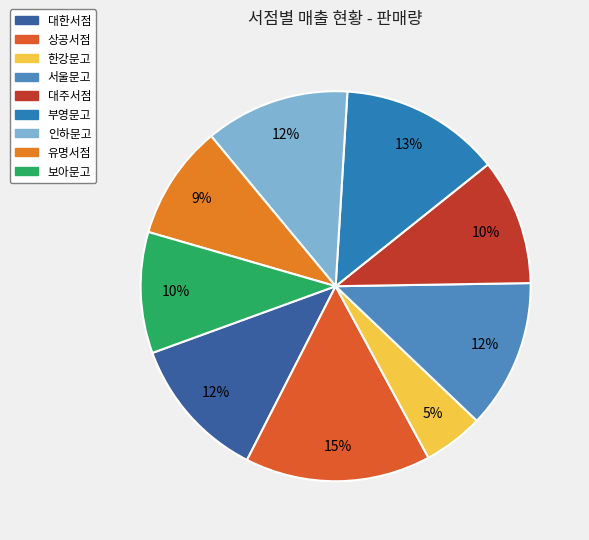

What is the change in value from 서울문고 to 인하문고?

-32